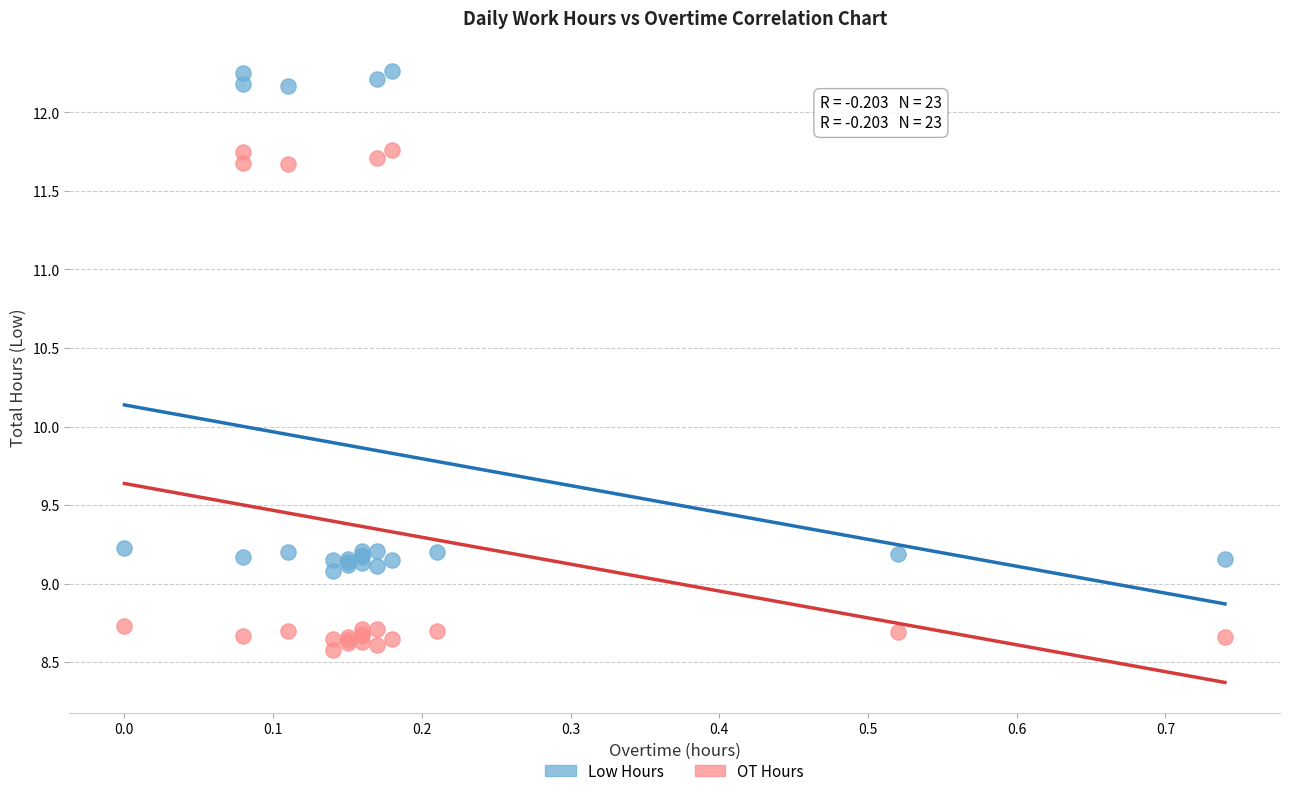

Which series contains the lowest Y value?

OT Hours